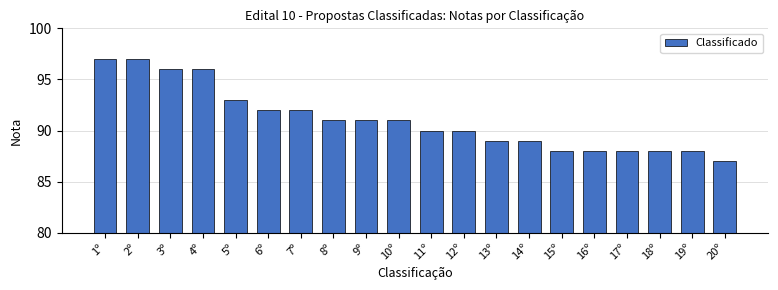

Between 3º and 11º, which is larger?

3º